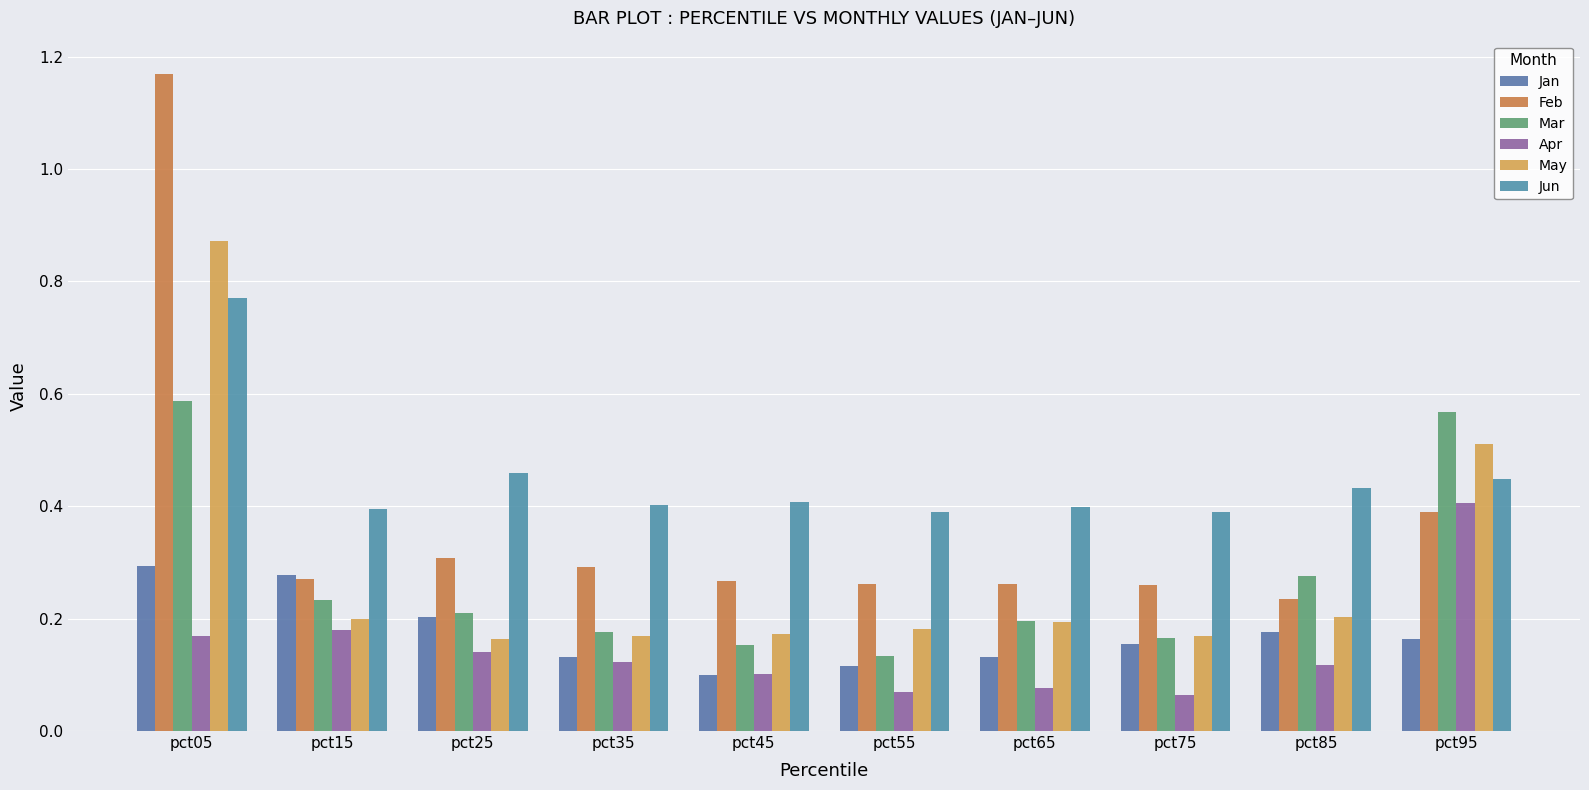

Which series has the widest spread of values?

Feb